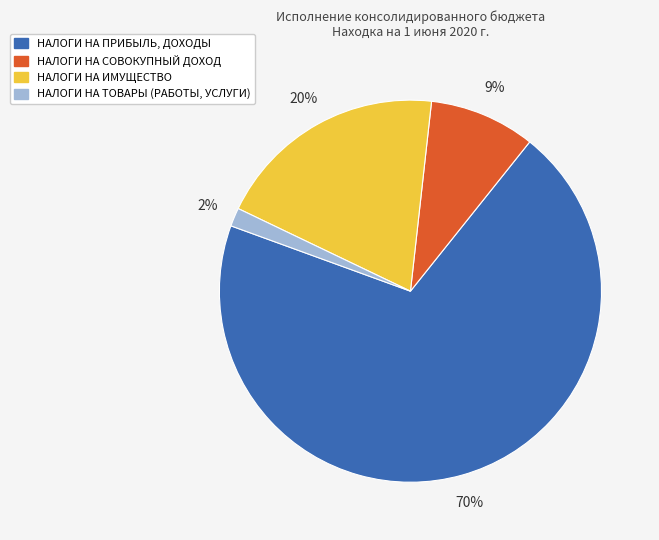

To the nearest percent, what is the combined percentage of НАЛОГИ НА ТОВАРЫ (РАБОТЫ, УСЛУГИ) and НАЛОГИ НА ПРИБЫЛЬ, ДОХОДЫ?

71%